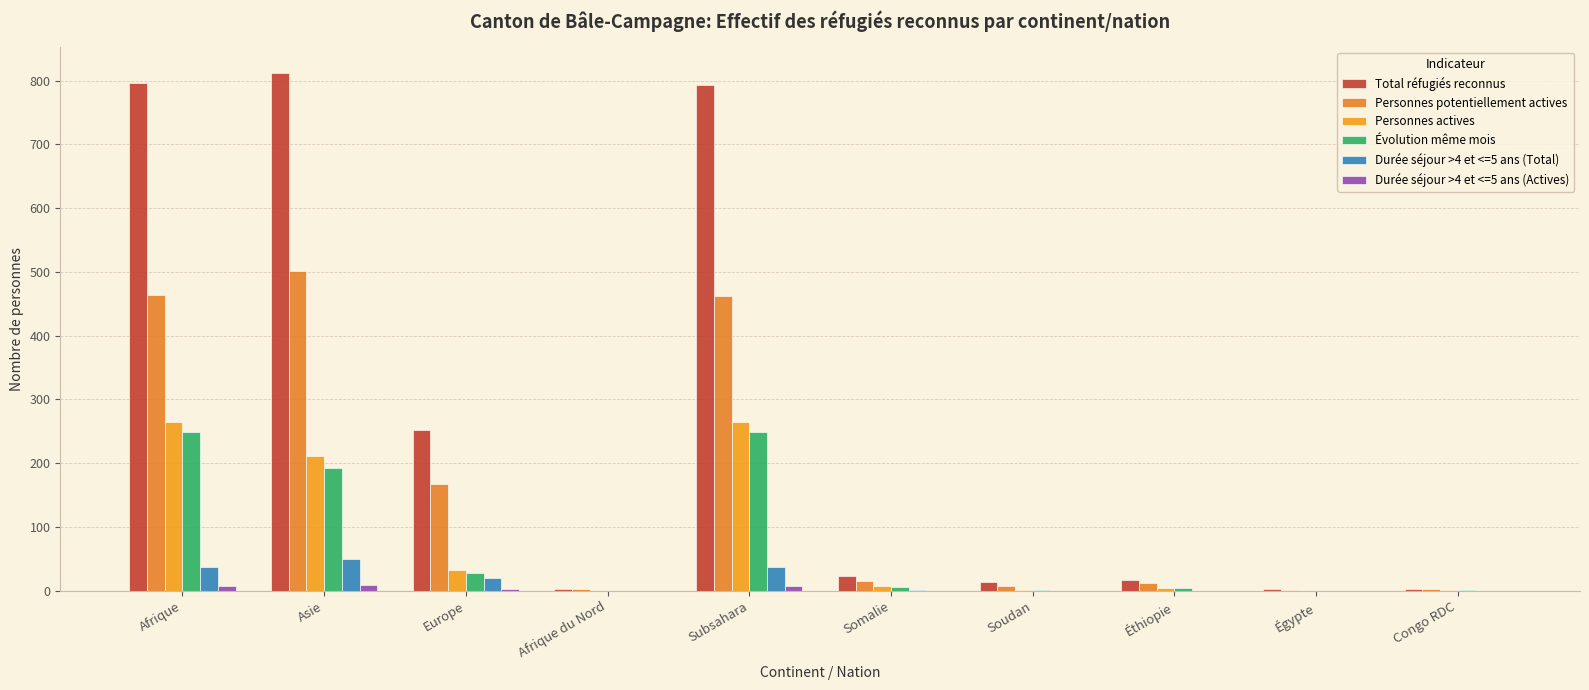

The value of Total réfugiés reconnus at Subsahara is 793. True or false?

True